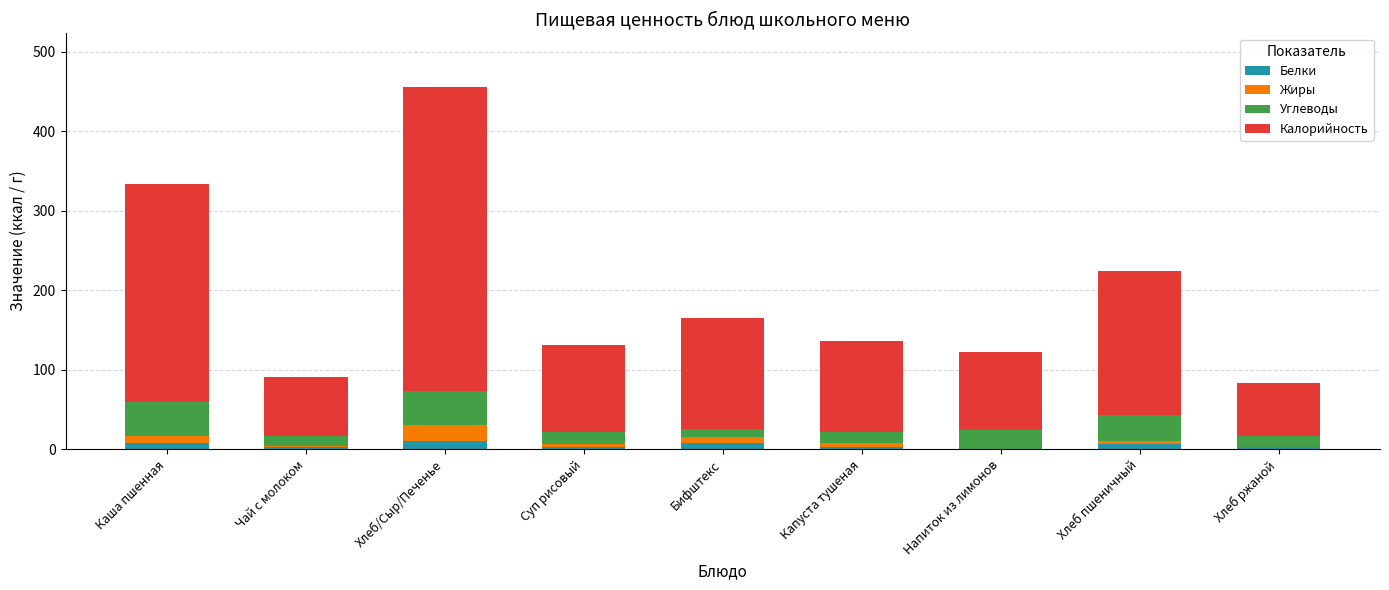

At which category is the sum across all series the highest?

Хлеб/Сыр/Печенье